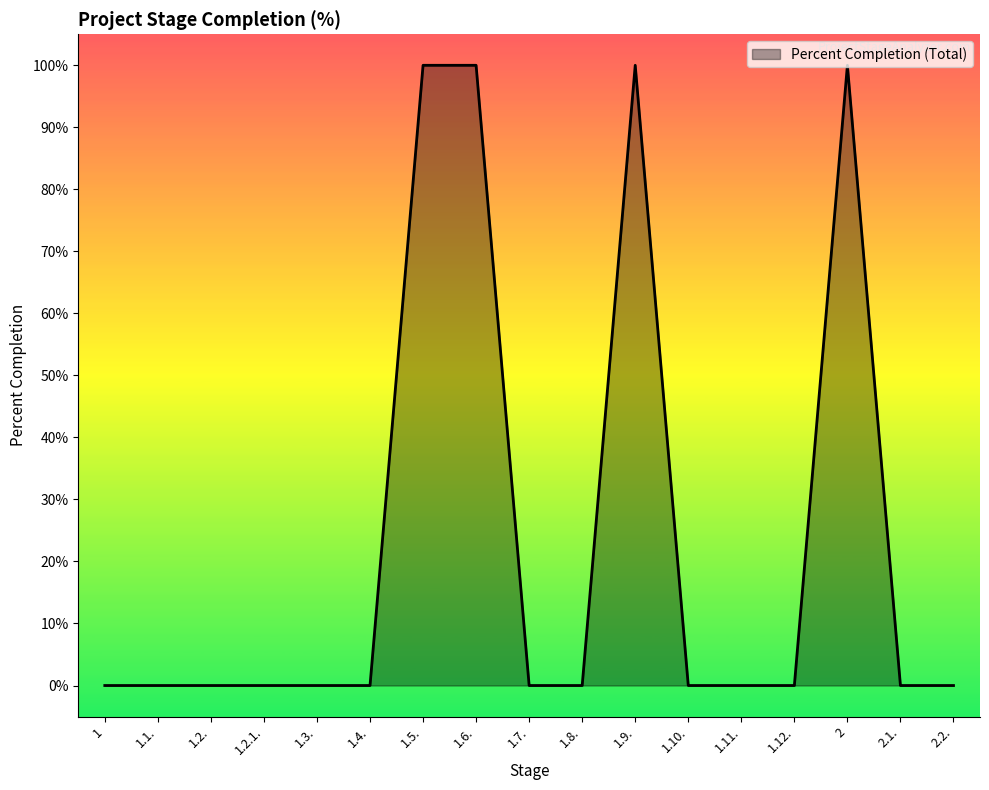

What is the average value?

24